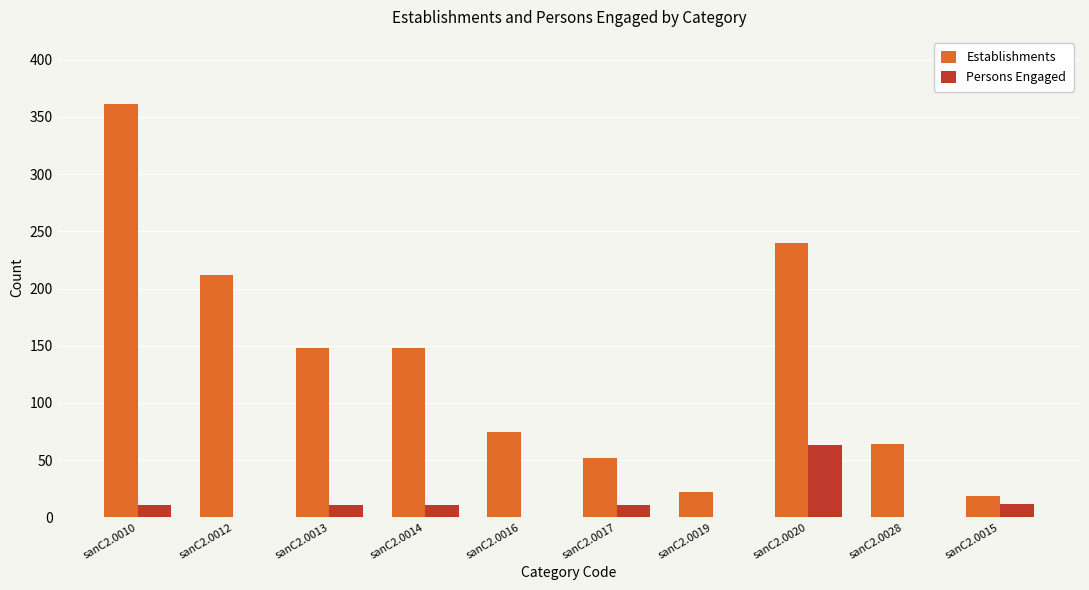

Where does the Establishments series first go above 148?

sanC2.0010